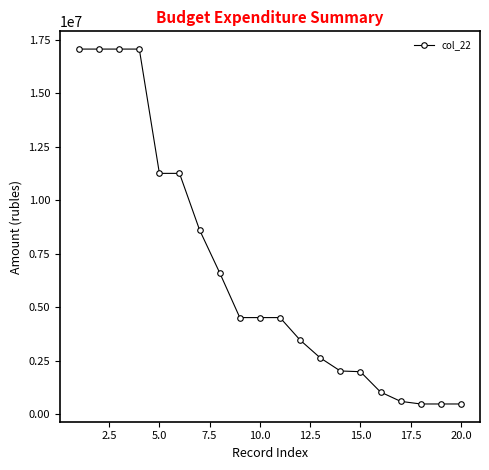

What is the difference between the second highest and second lowest values?

16581000